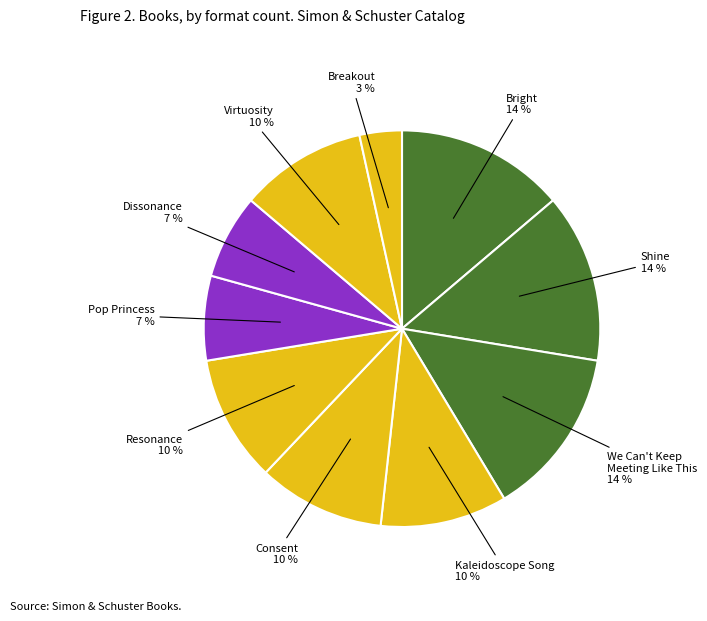

What percentage is the Kaleidoscope Song slice, to the nearest percent?

10%